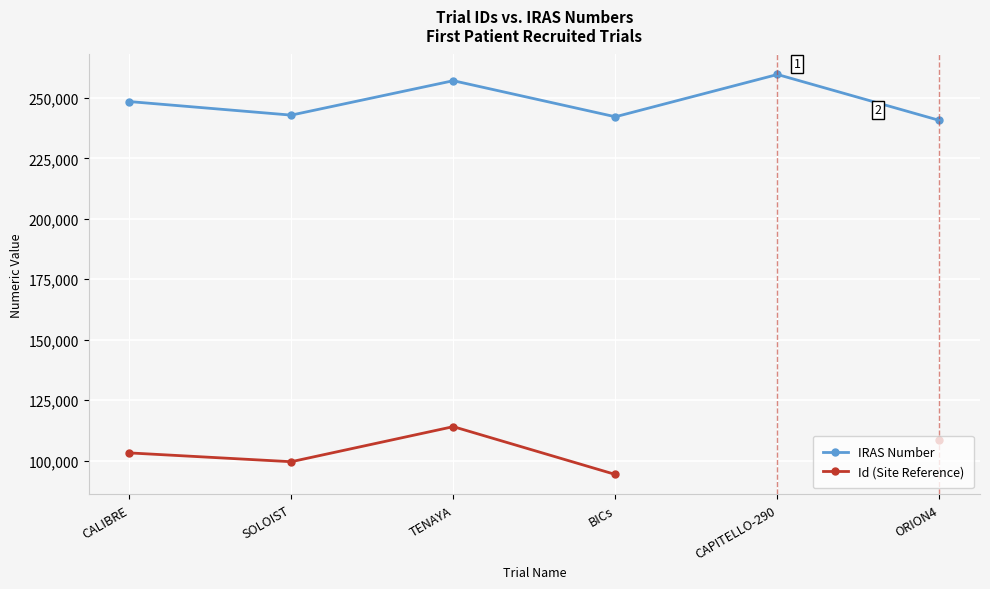

The value of Id (Site Reference) at BICs is 44401.0. True or false?

False